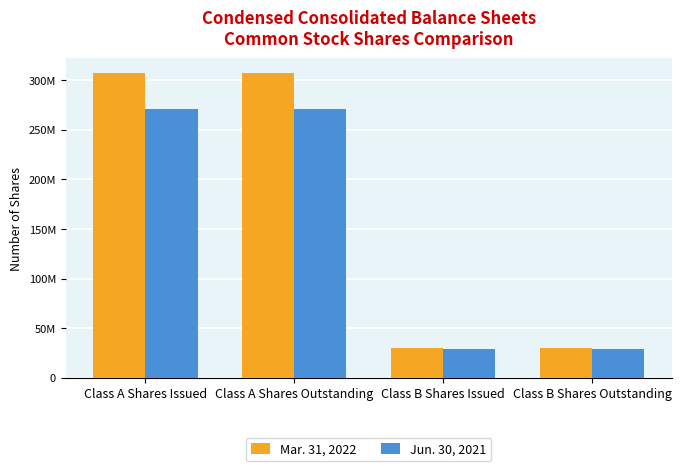

Rank the series by their average value, from highest to lowest.

Mar. 31, 2022, Jun. 30, 2021